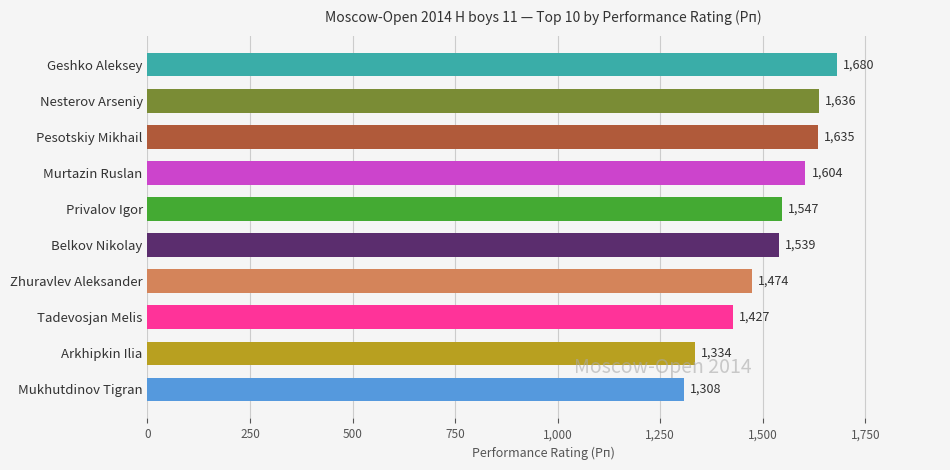

Where is the data nearest to the value 1494?

Zhuravlev Aleksander